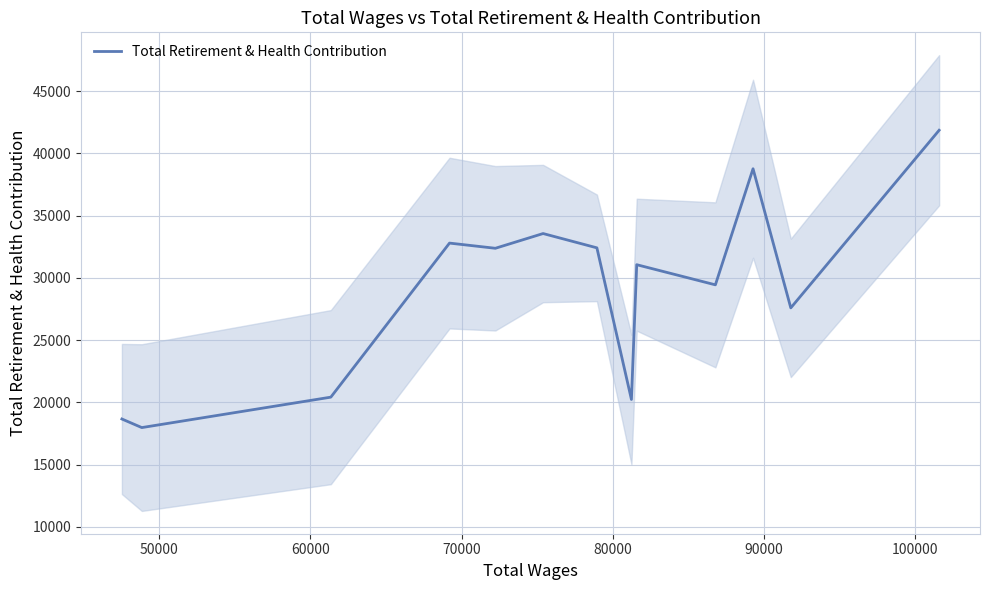

True or false: the data has more than 2 interior local peaks.

True